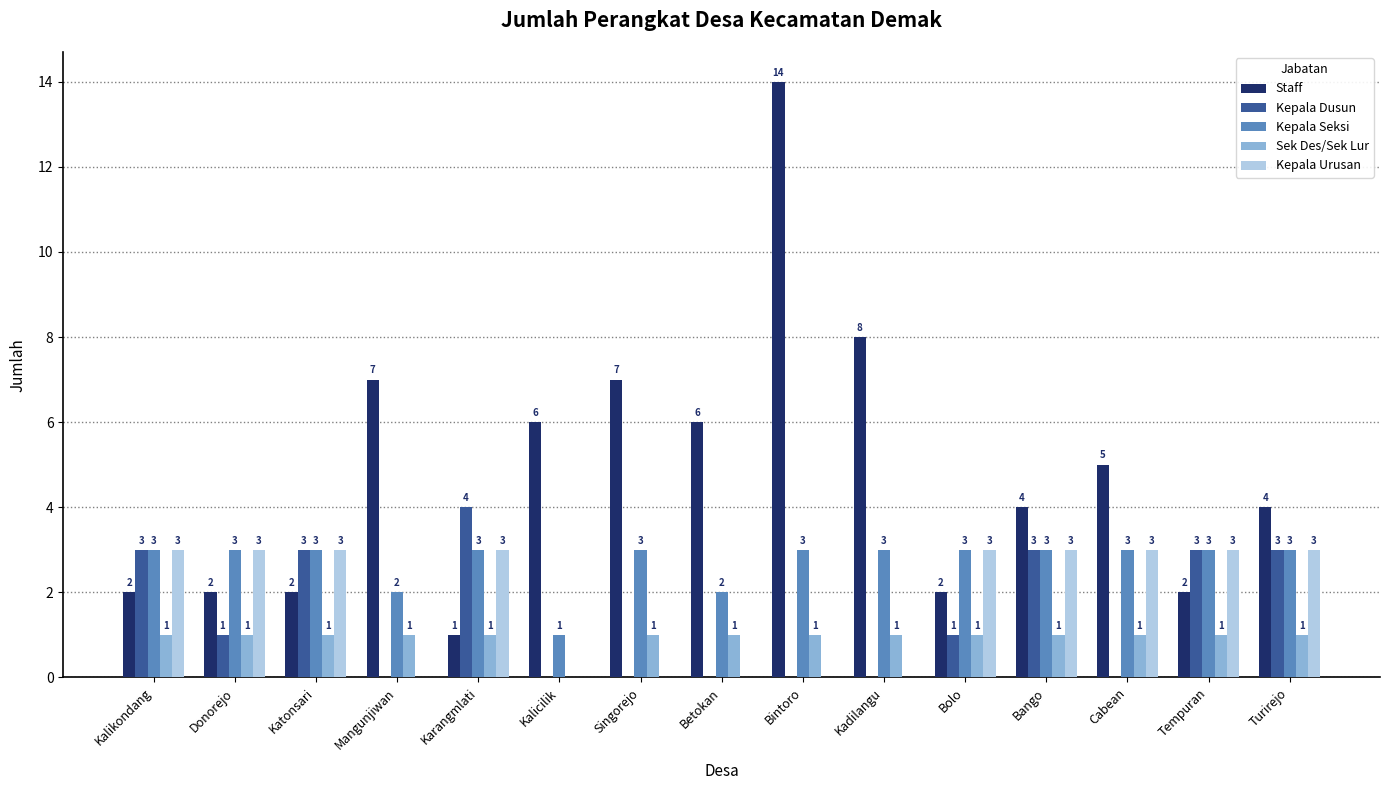

What is the sum of the Kepala Dusun values at Tempuran and Kadilangu?

3